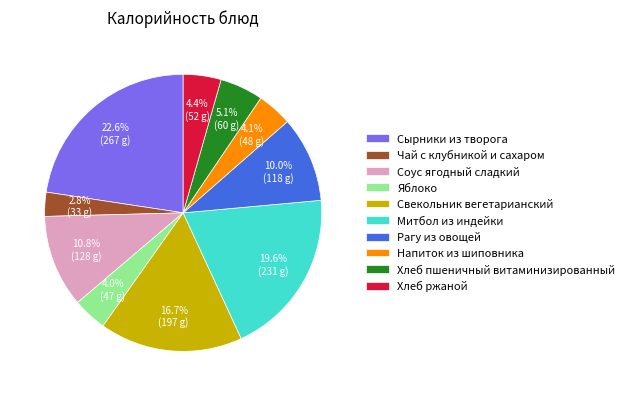

Which has a higher value, Свекольник вегетарианский or Сырники из творога?

Сырники из творога